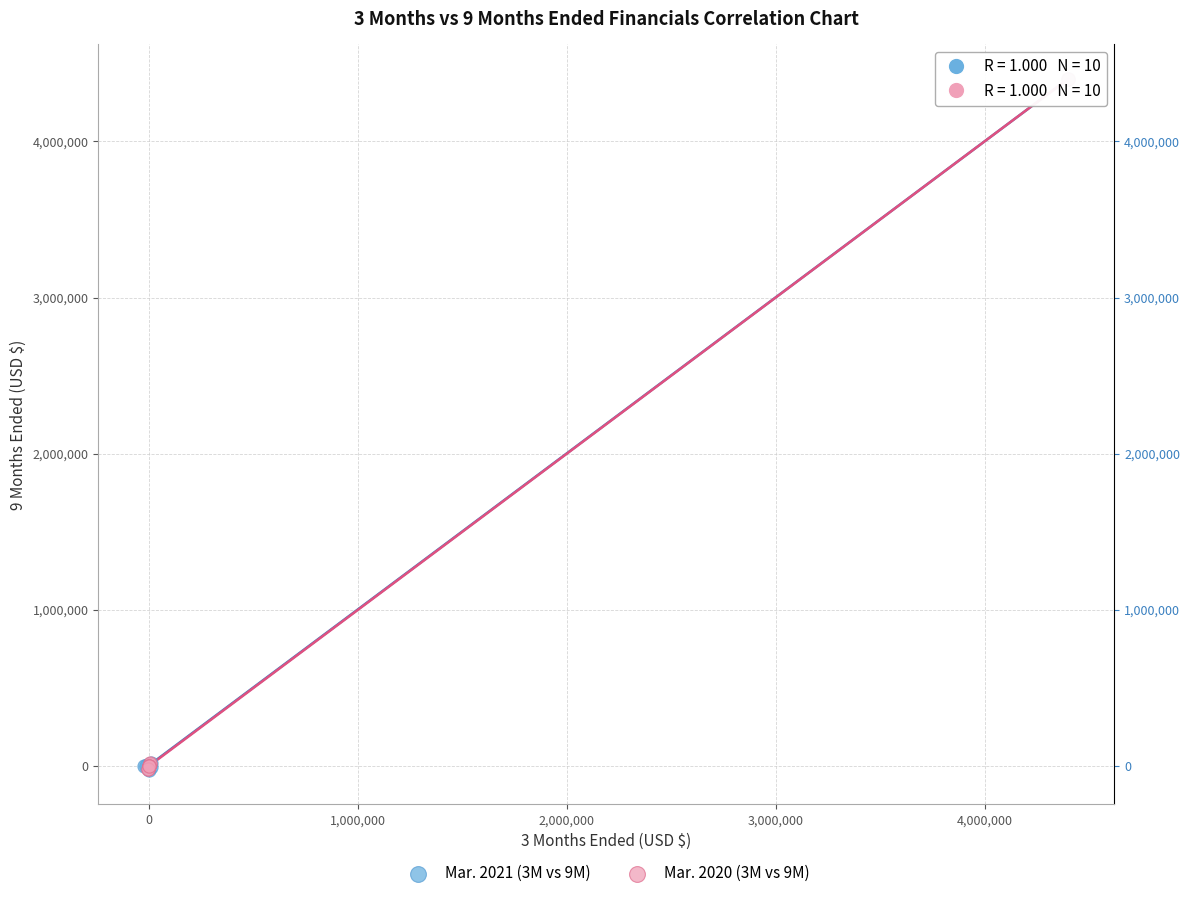

What are all the series names shown in the legend?

Mar. 2021 (3M vs 9M), Mar. 2020 (3M vs 9M)